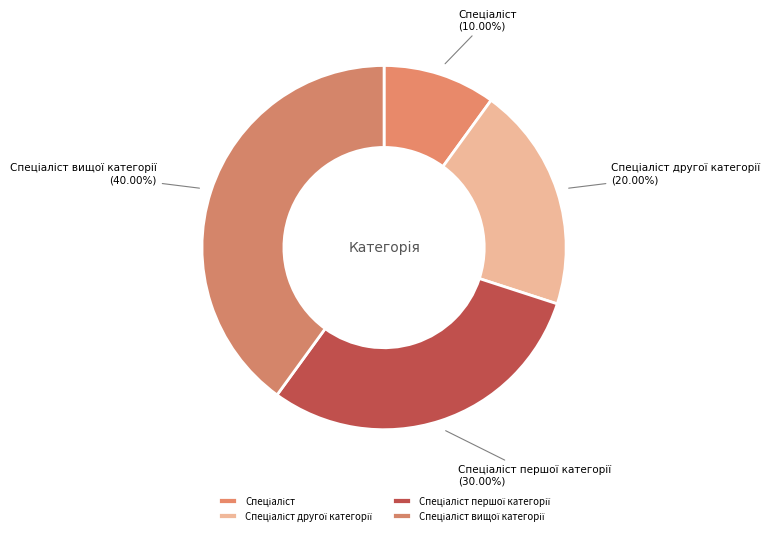

Is there a majority slice in this chart?

No